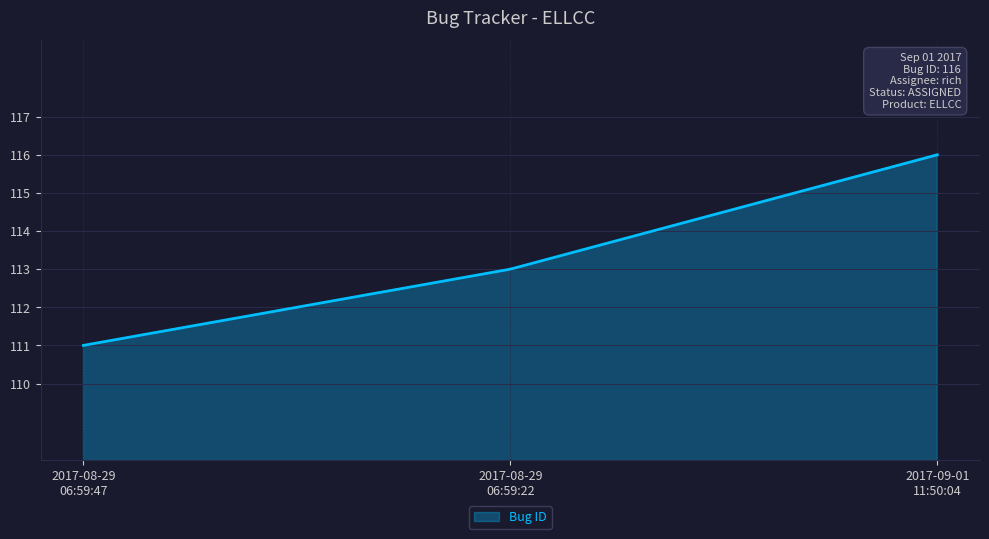

What is the smallest value displayed?

111.0